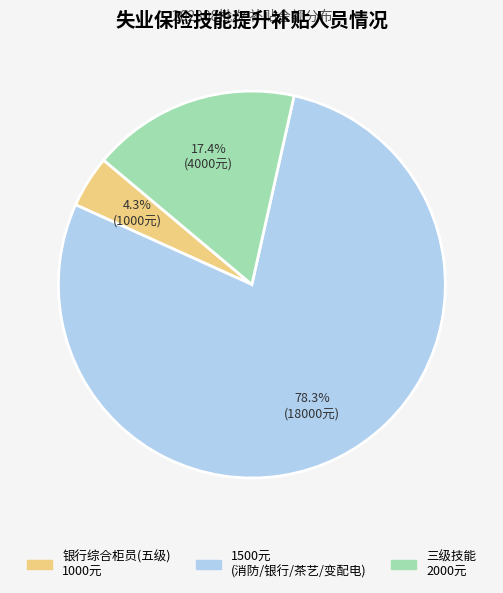

Does any single category account for the majority?

Yes